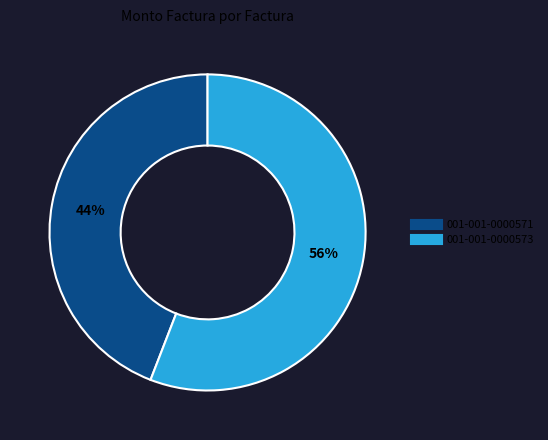

Which slice is the largest?

001-001-0000573